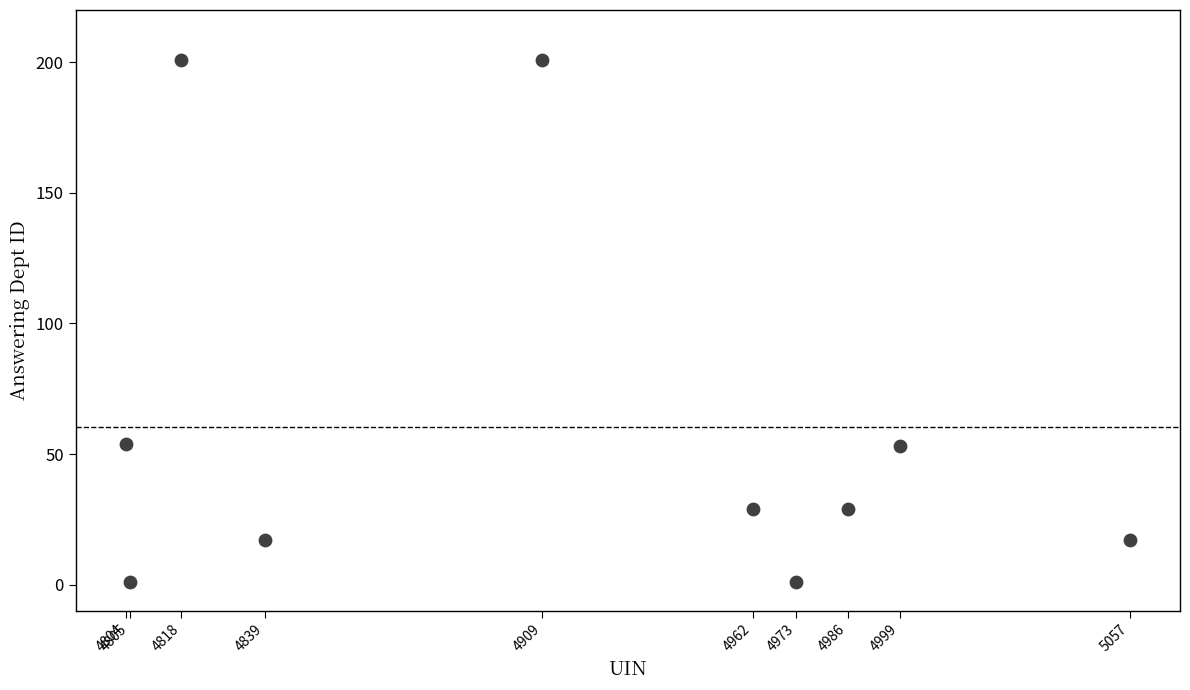

What is the average Y value?

60